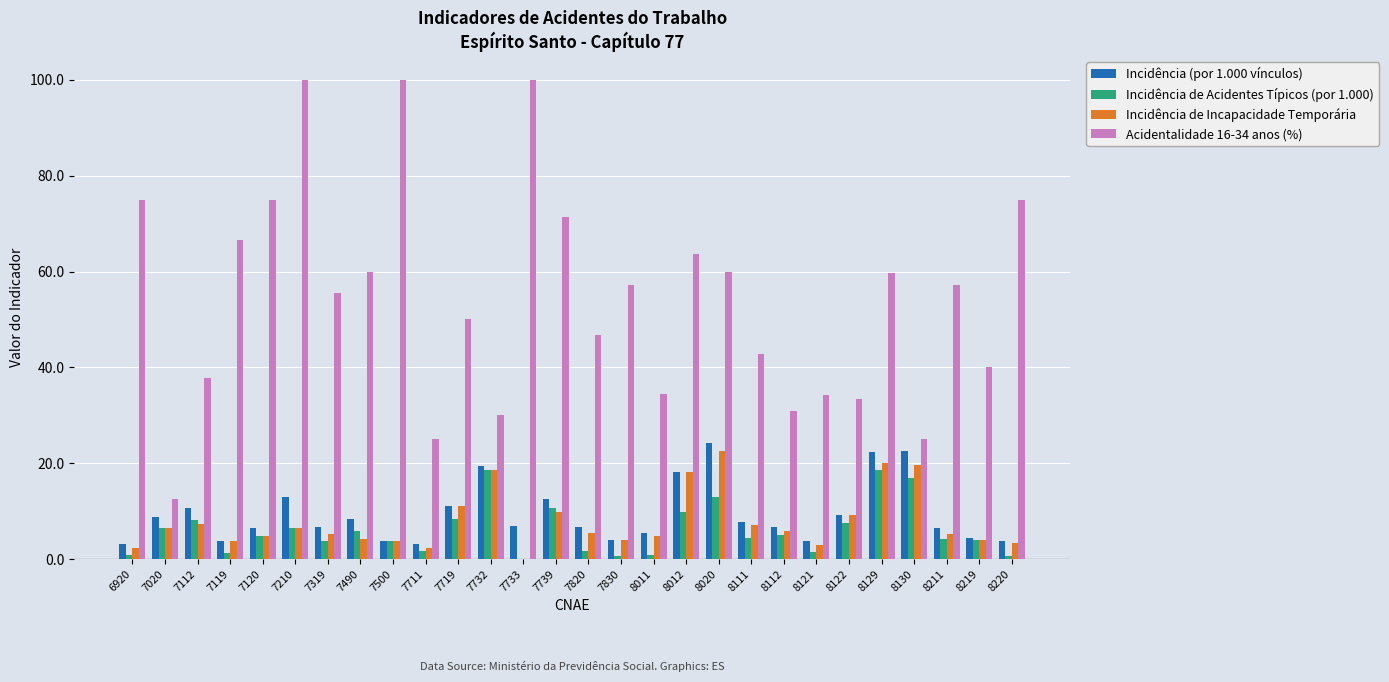

What is the maximum value for Incidência de Incapacidade Temporária?

22.6